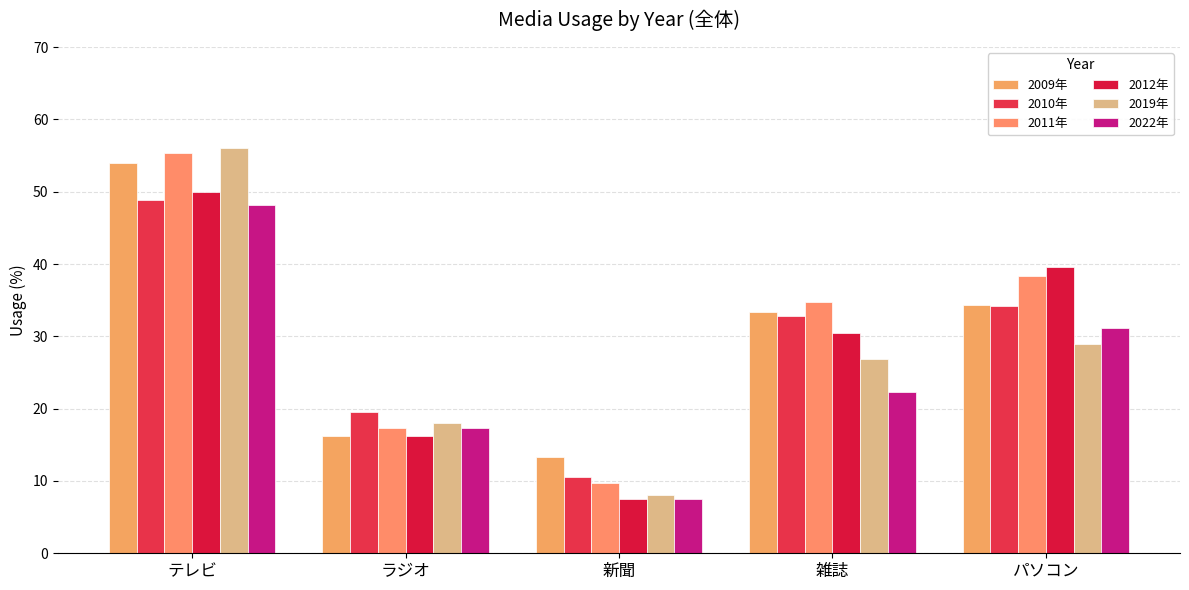

Between パソコン and 雑誌, which is larger?

パソコン